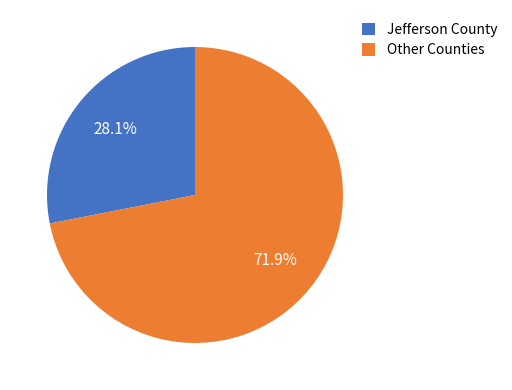

How many segments does this pie chart have?

2